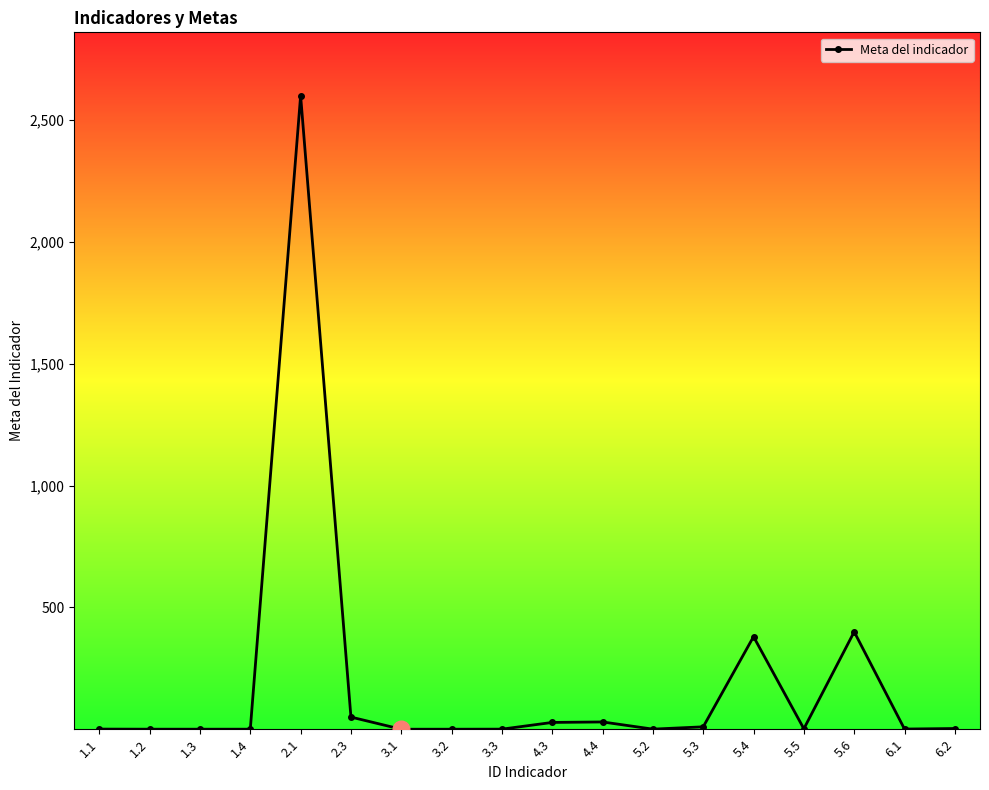

The value at 1.1 is 0.7. True or false?

True